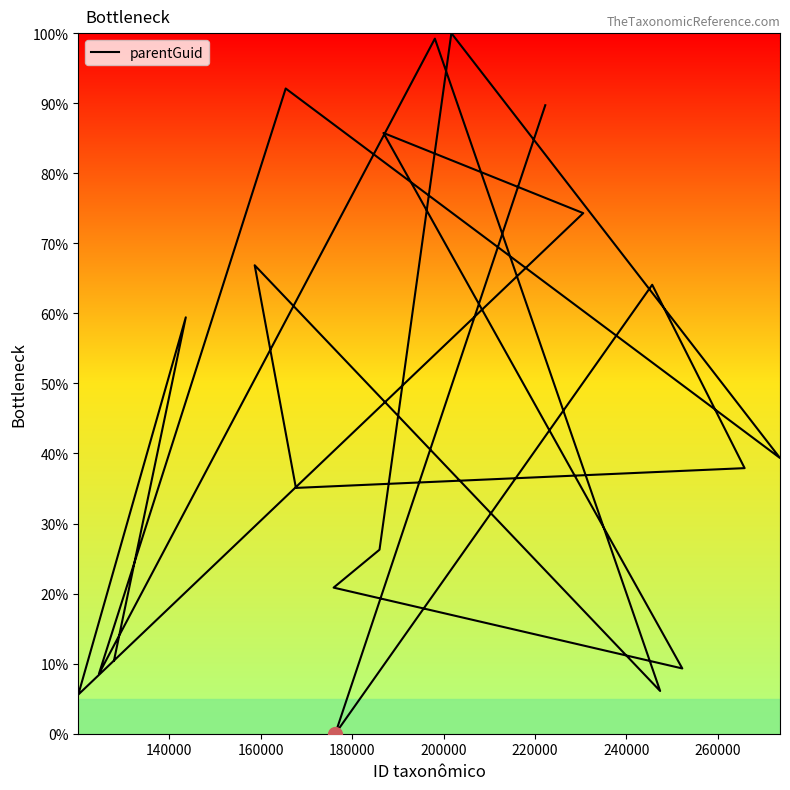

What is the sum of all values?

931.0